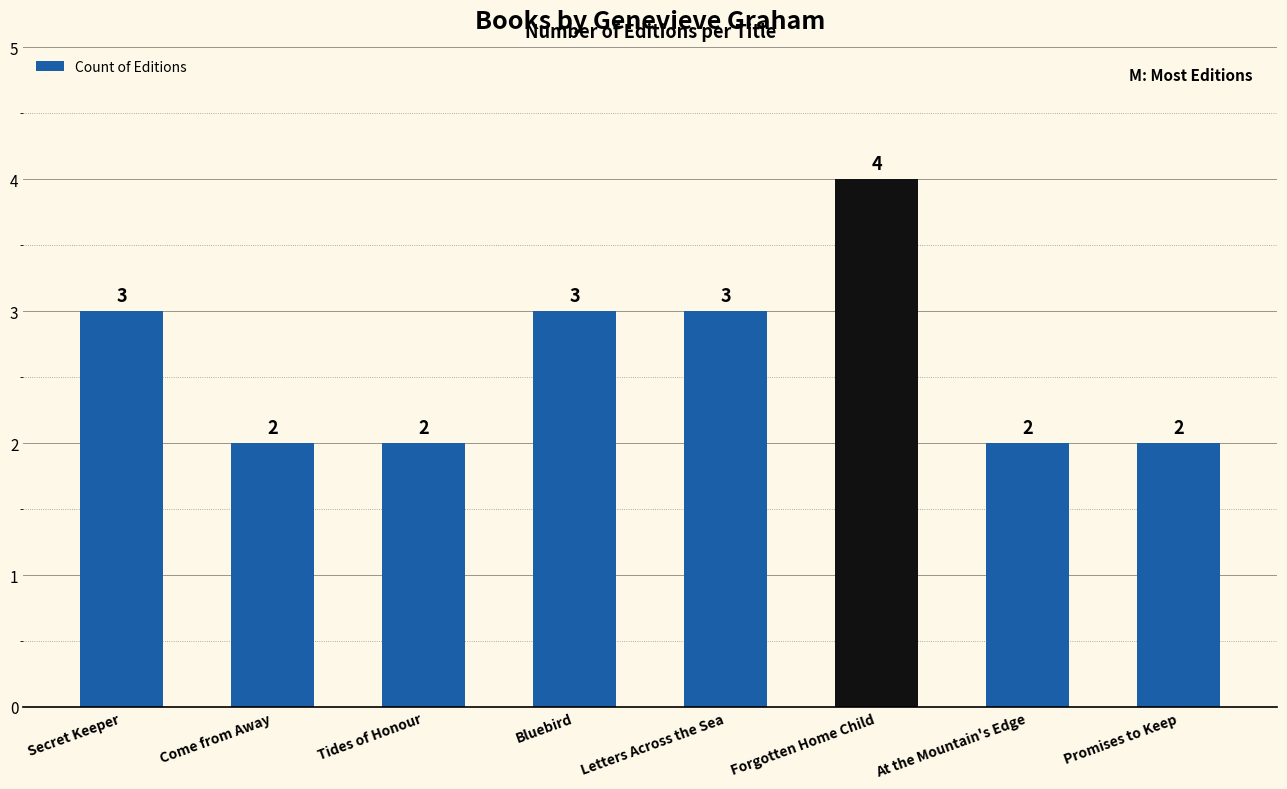

Reading left to right, list all the values displayed in this chart.

3	2	2	3	3	4	2	2